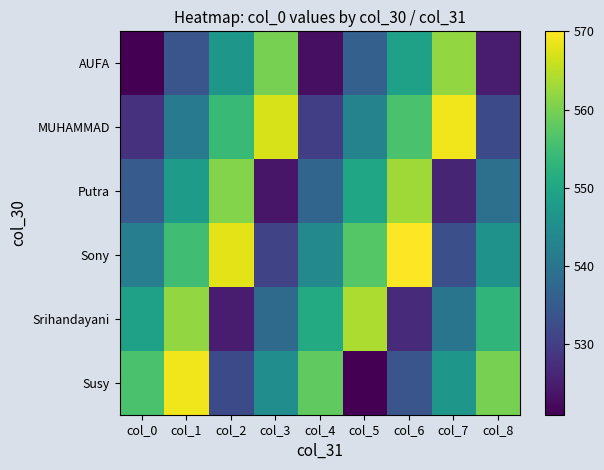

Reading left to right, extract all data points from this chart.

AUFA: col_0=521	col_1=534	col_2=547	col_3=560	col_4=523	col_5=536	col_6=549	col_7=562	col_8=525
MUHAMMAD: col_0=528	col_1=541	col_2=554	col_3=567	col_4=530	col_5=543	col_6=556	col_7=569	col_8=532
Putra: col_0=535	col_1=548	col_2=561	col_3=524	col_4=537	col_5=550	col_6=563	col_7=526	col_8=539
Sony: col_0=542	col_1=555	col_2=568	col_3=531	col_4=544	col_5=557	col_6=570	col_7=533	col_8=546
Srihandayani: col_0=549	col_1=562	col_2=525	col_3=538	col_4=551	col_5=564	col_6=527	col_7=540	col_8=553
Susy: col_0=556	col_1=569	col_2=532	col_3=545	col_4=558	col_5=521	col_6=534	col_7=547	col_8=560